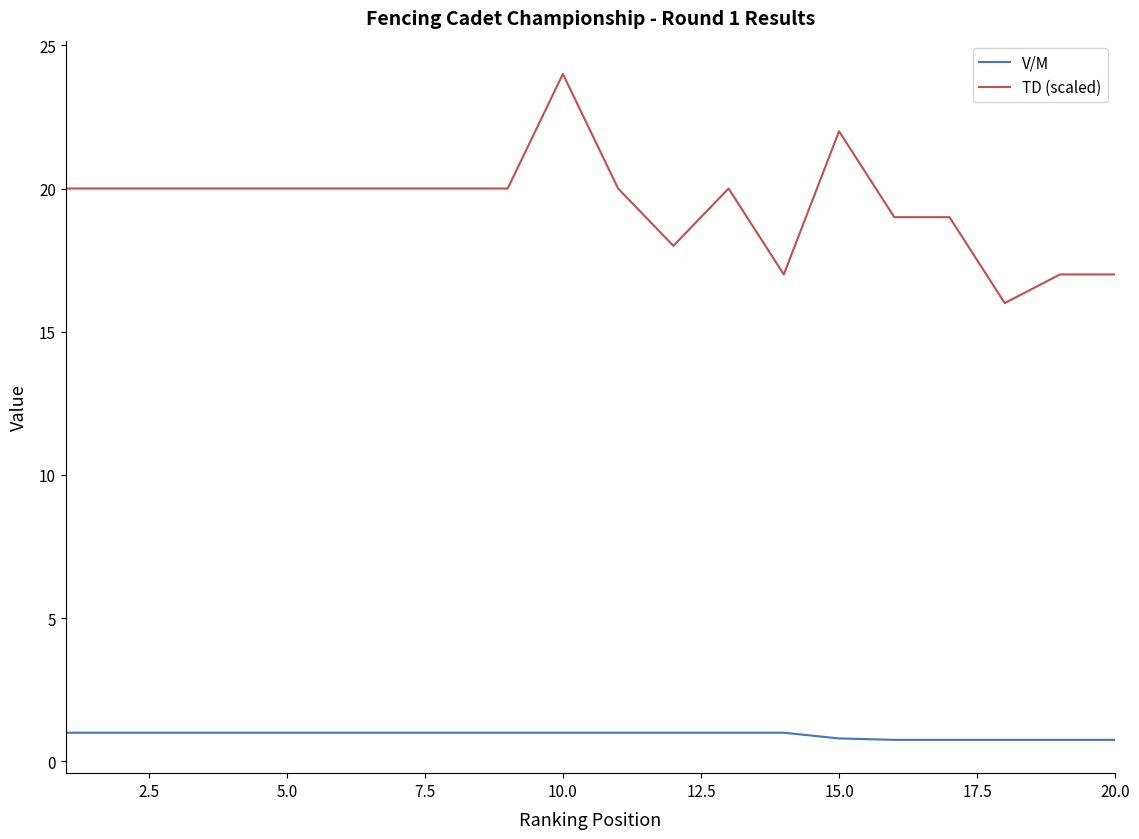

What is the minimum value shown in the chart?

0.8